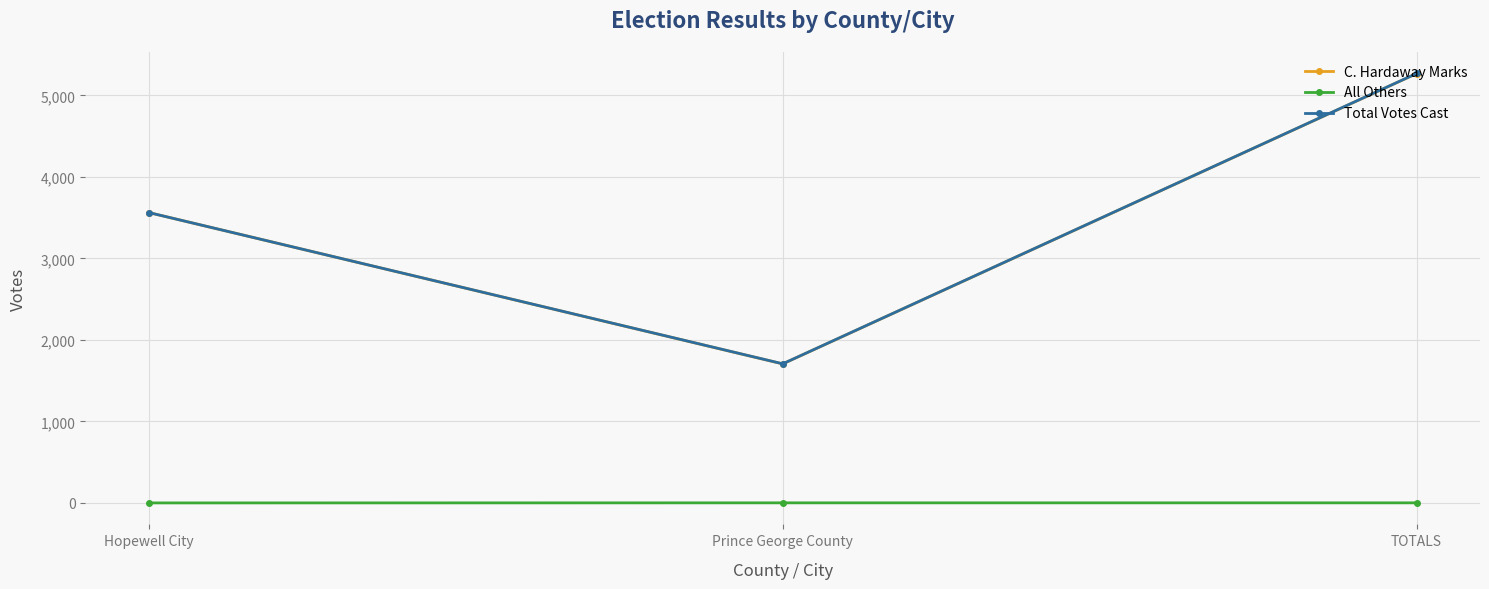

What is the average value of the All Others series?

1